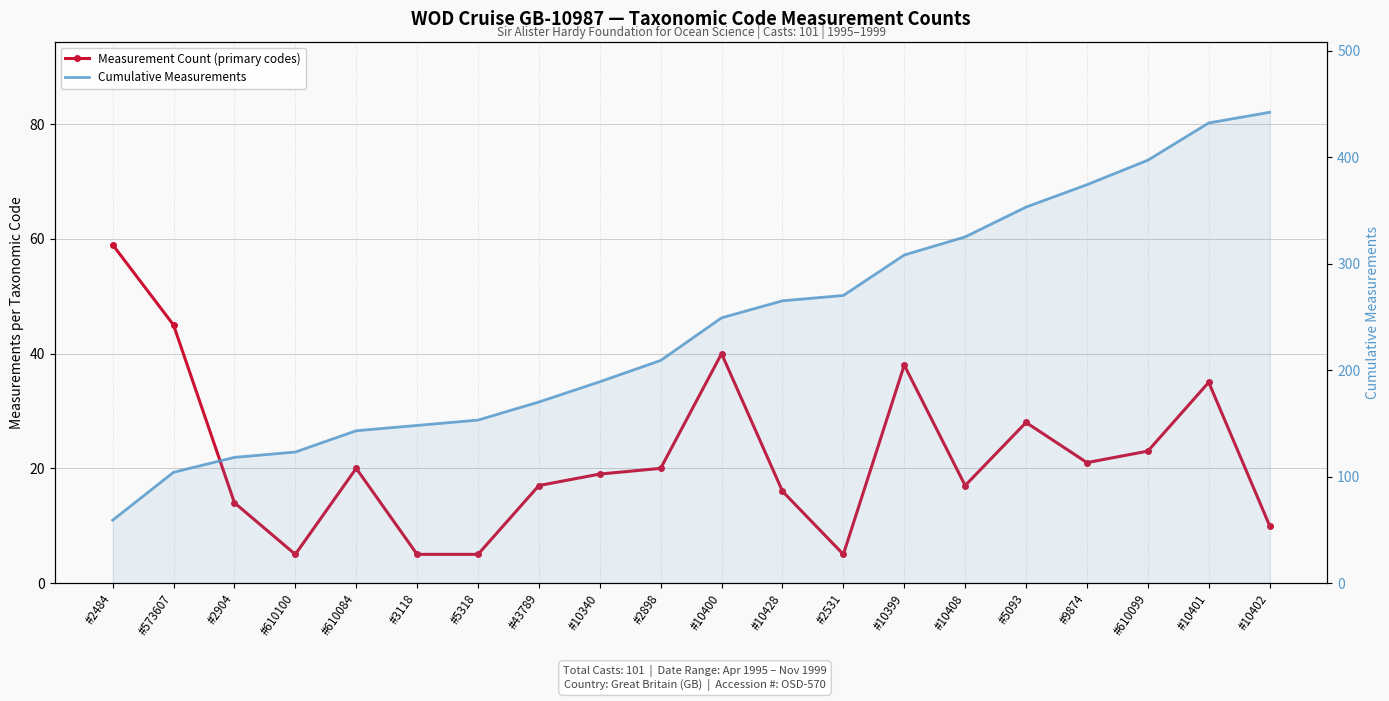

How many interior local peaks does the Measurement Count (primary codes) series have?

5